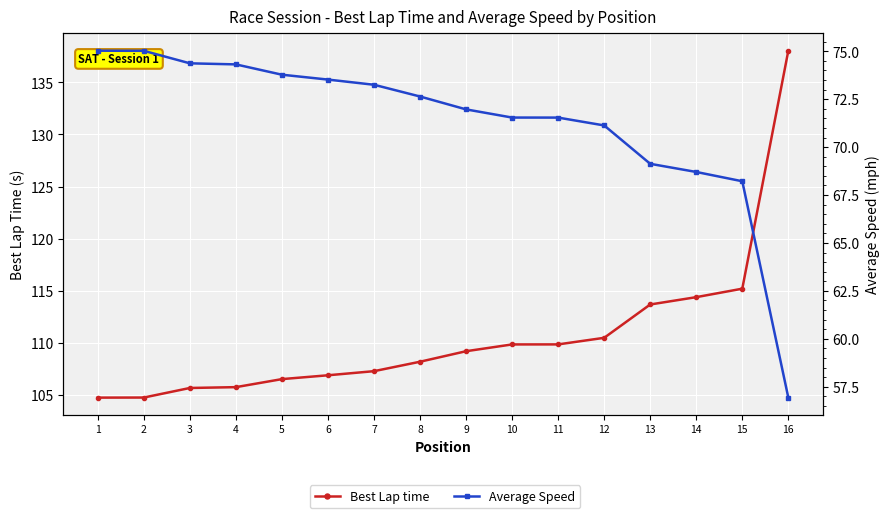

Does the chart display data point markers on the line(s)?

Yes